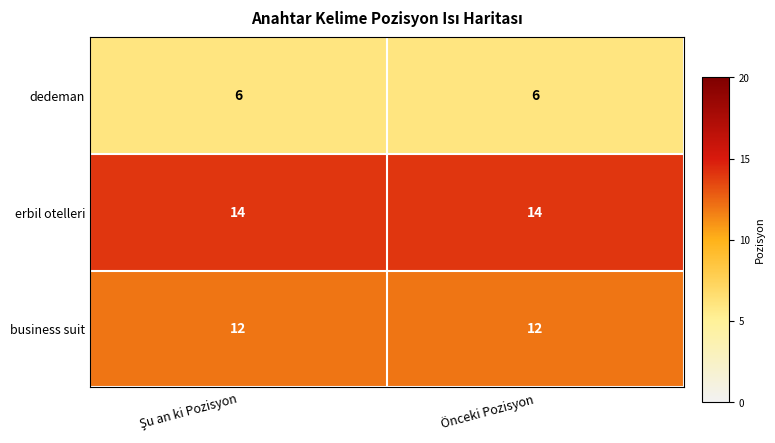

Reading left to right, what are all the values shown in this chart?

dedeman: 6	6
erbil otelleri: 14	14
business suit: 12	12